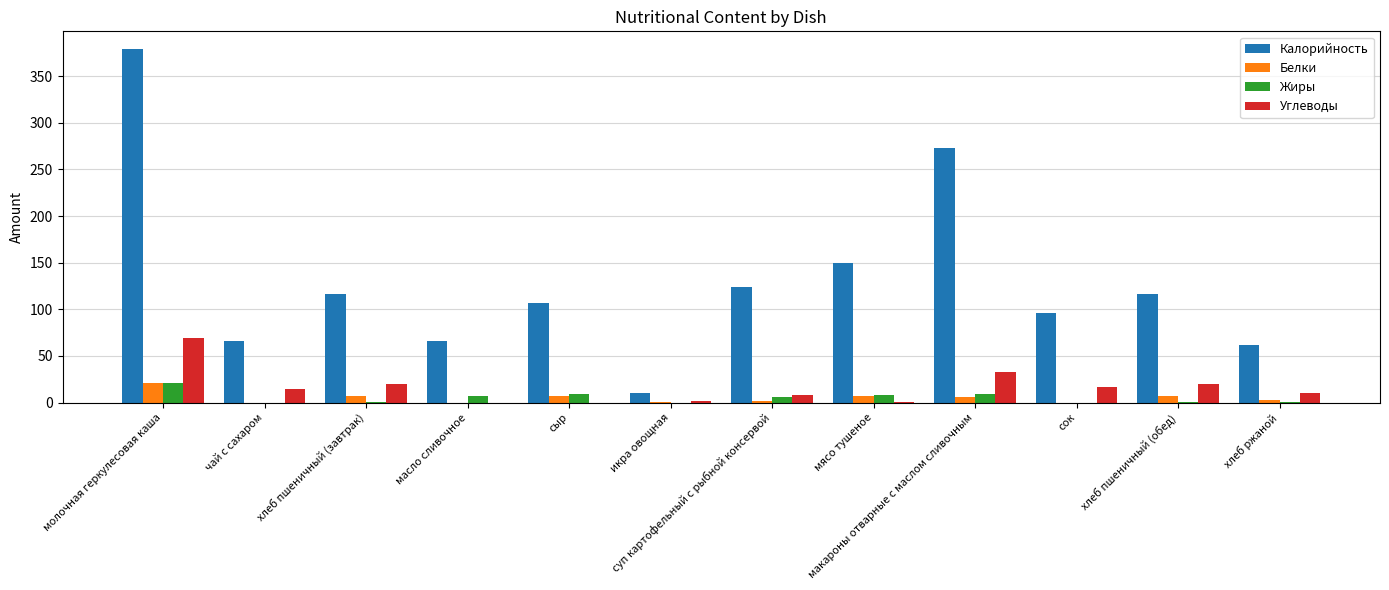

What are all the series names shown in the legend?

Калорийность, Белки, Жиры, Углеводы